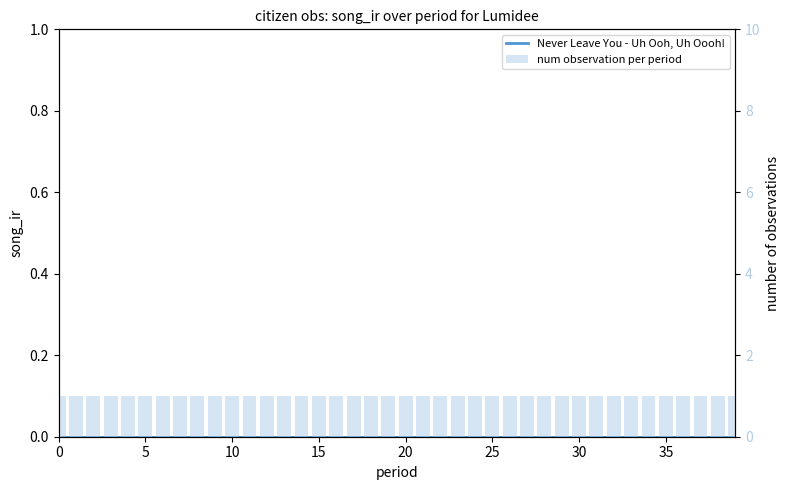

What are all the series names shown in the legend?

Never Leave You - Uh Ooh, Uh Oooh!, num observation per period